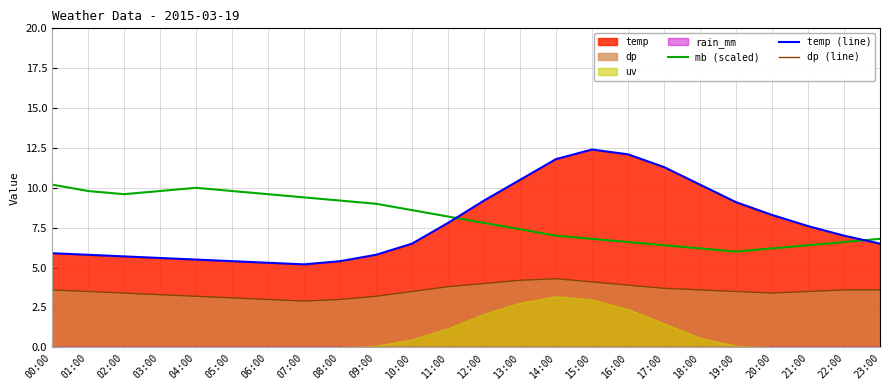

Is the value of temp (line) at 23:00 greater than the value of dp (line) at 10:00?

Yes